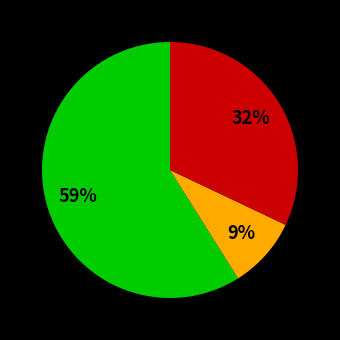

Is there any slice that represents more than half of the pie?

Yes